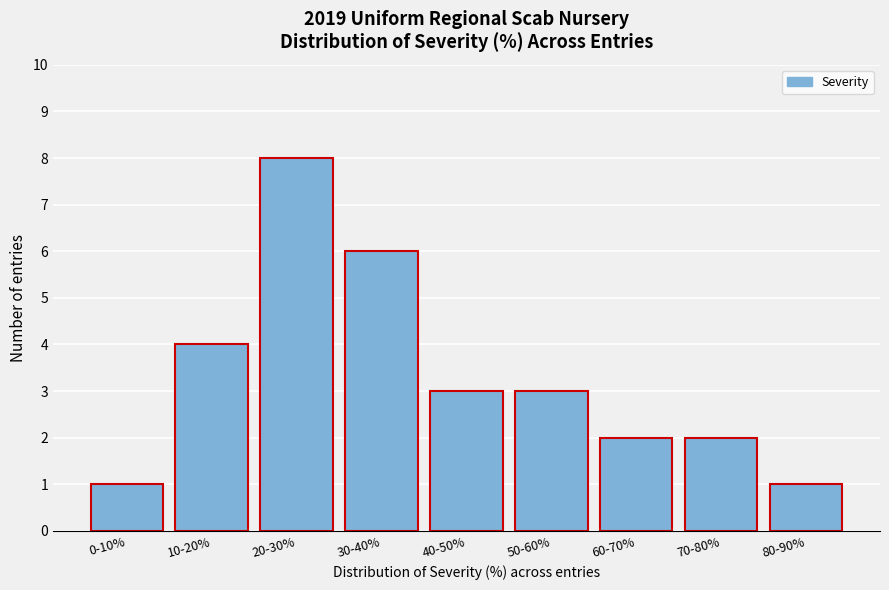

Reading left to right, list all the values displayed in this chart.

0-10%=1	10-20%=4	20-30%=8	30-40%=6	40-50%=3	50-60%=3	60-70%=2	70-80%=2	80-90%=1